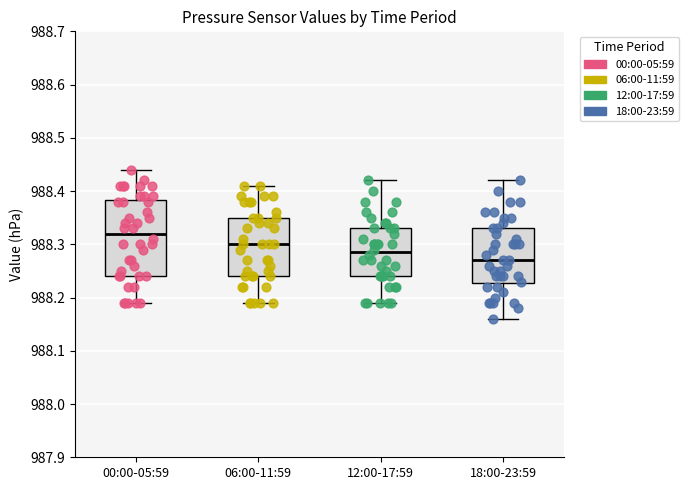

Which box has the lowest median line?

18:00-23:59